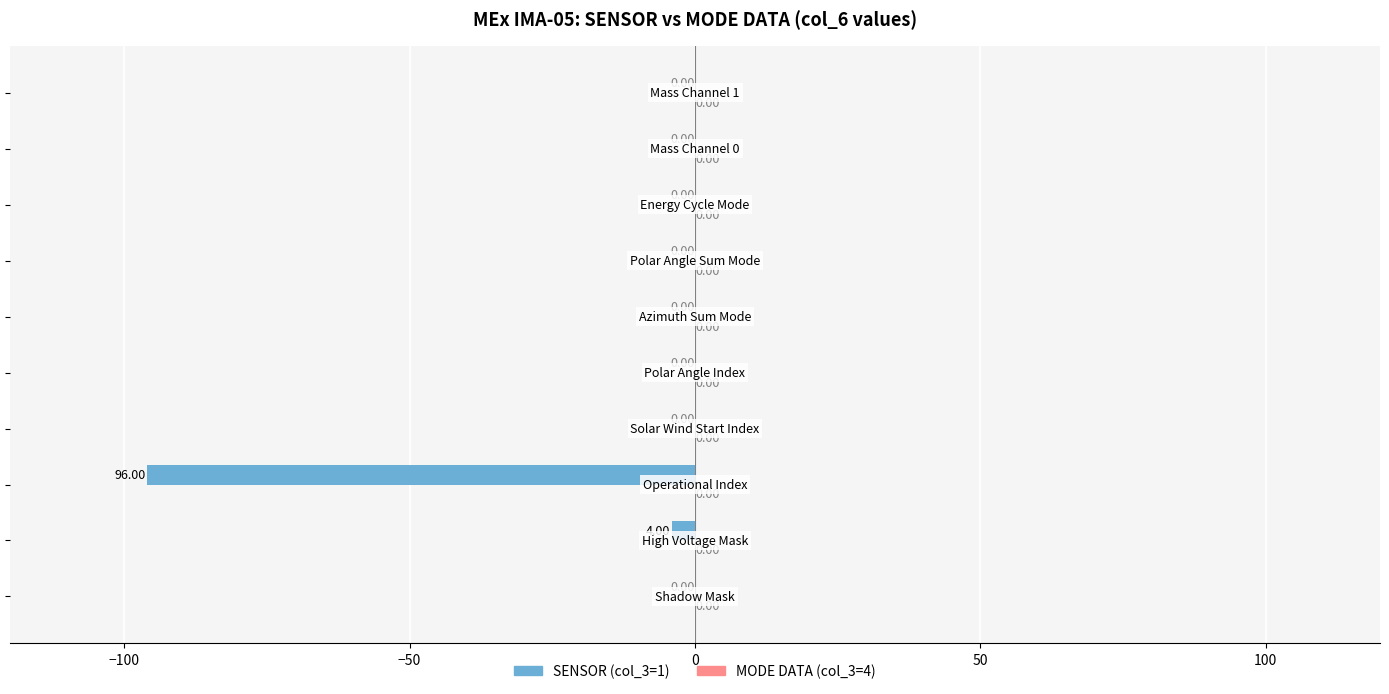

What is the sum of all values?

-100